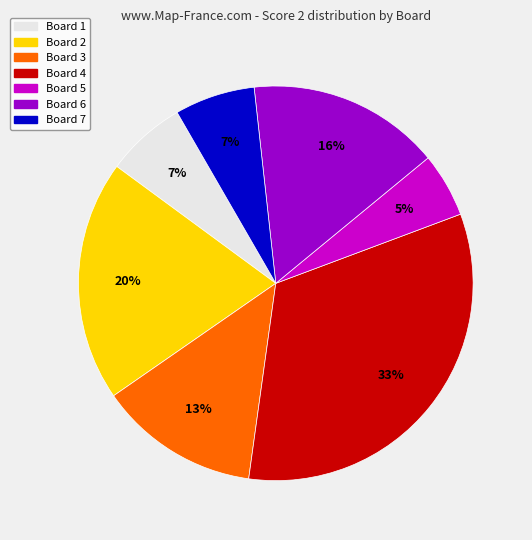

Is there a majority slice in this chart?

No